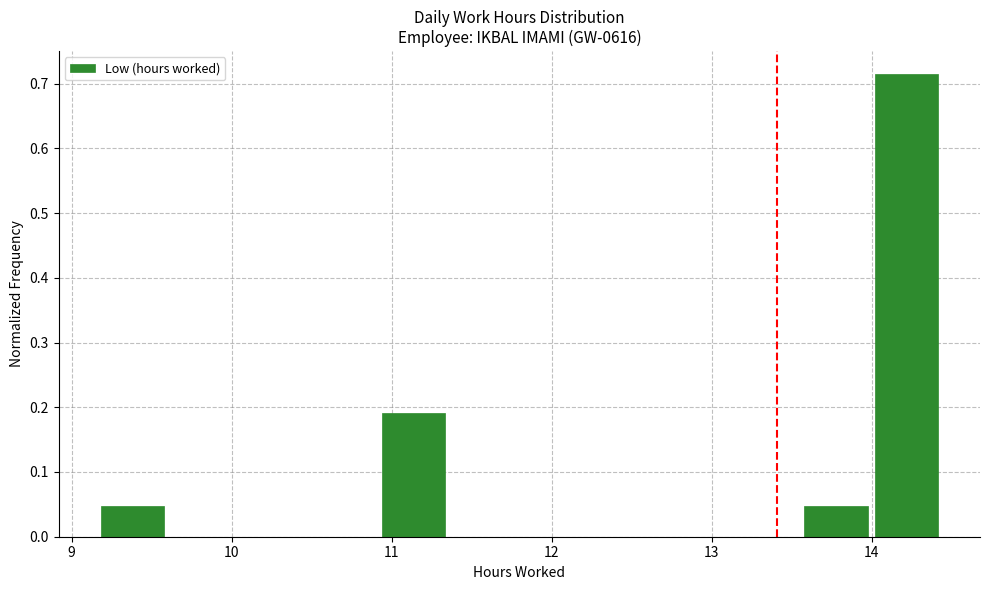

How tall is the bar that spans 9.18 to 9.62 on the x-axis? Neither the bar edges nor the heights are printed on the chart, so give them approximately, as read against the axes.

0.05